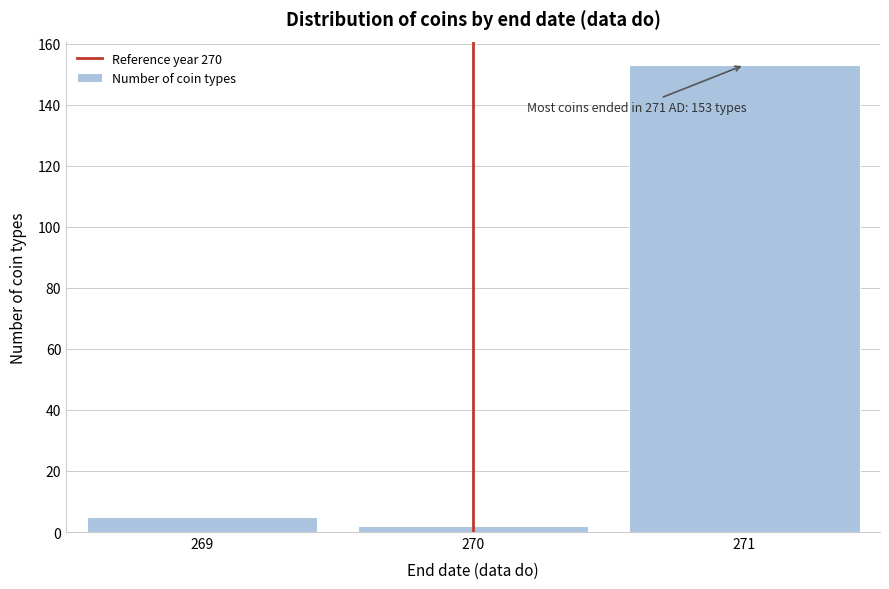

Which range on the x-axis has the tallest bar?

270.5 to 271.5